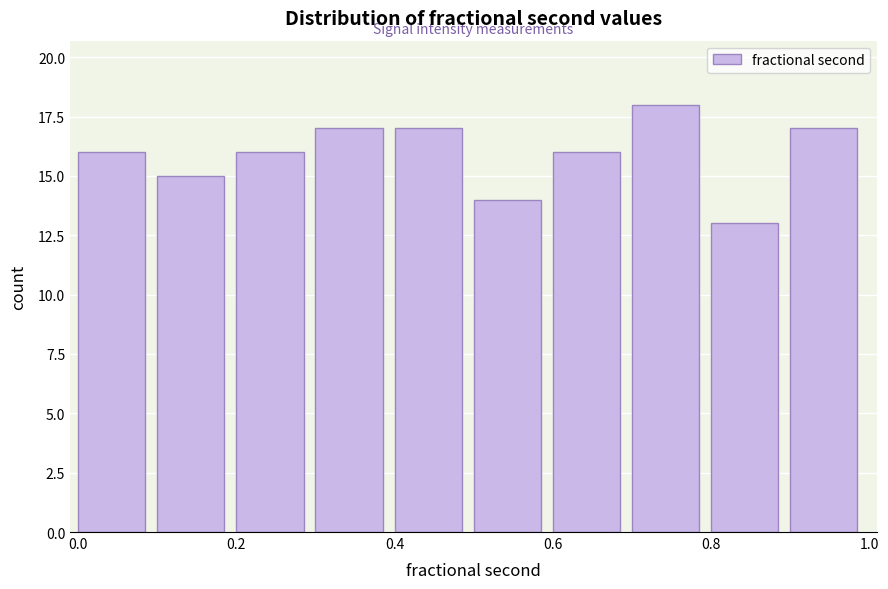

Reading left to right, list every bar in this chart as the range it spans on the x-axis followed by its height. Neither the bar edges nor the heights are printed on the chart, so give them approximately, as read against the axes.

0.0 to 0.1: 16
0.1 to 0.2: 15
0.2 to 0.3: 16
0.3 to 0.4: 17
0.4 to 0.5: 17
0.5 to 0.6: 14
0.6 to 0.7: 16
0.7 to 0.8: 18
0.8 to 0.9: 13
0.9 to 1.0: 17